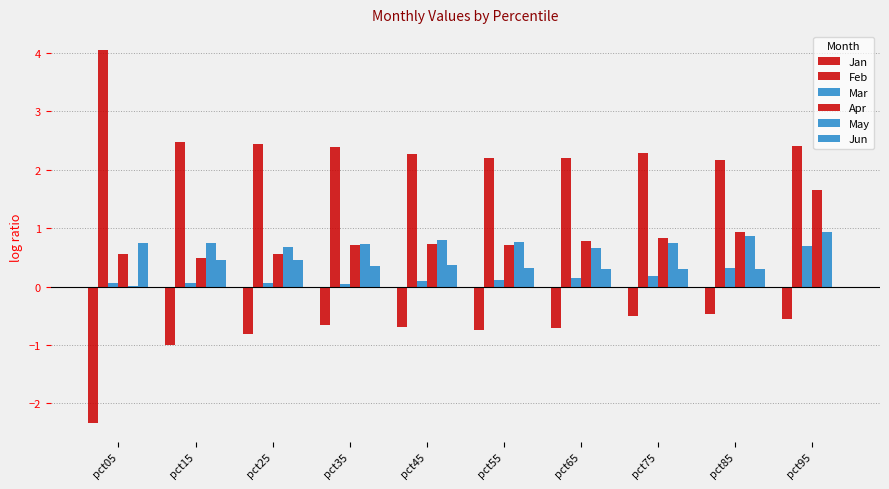

What is the difference between the second highest and minimum values in the May series?

0.9